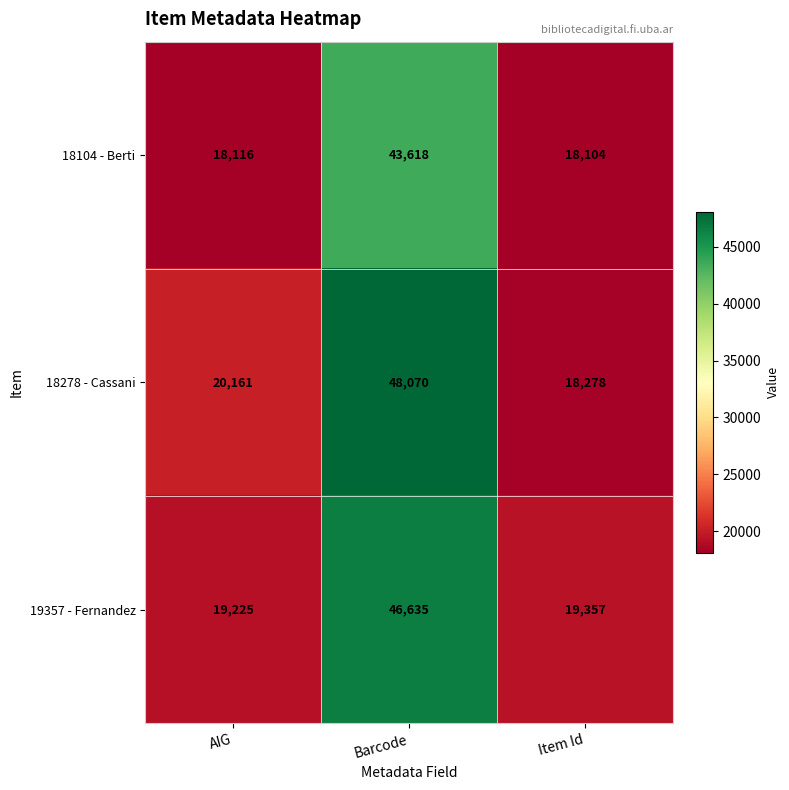

Which series has the widest spread of values?

18278 - Cassani